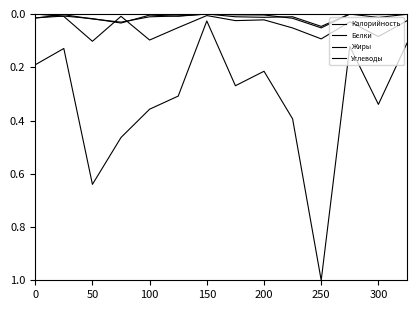

What is the maximum value for Белки?

0.1